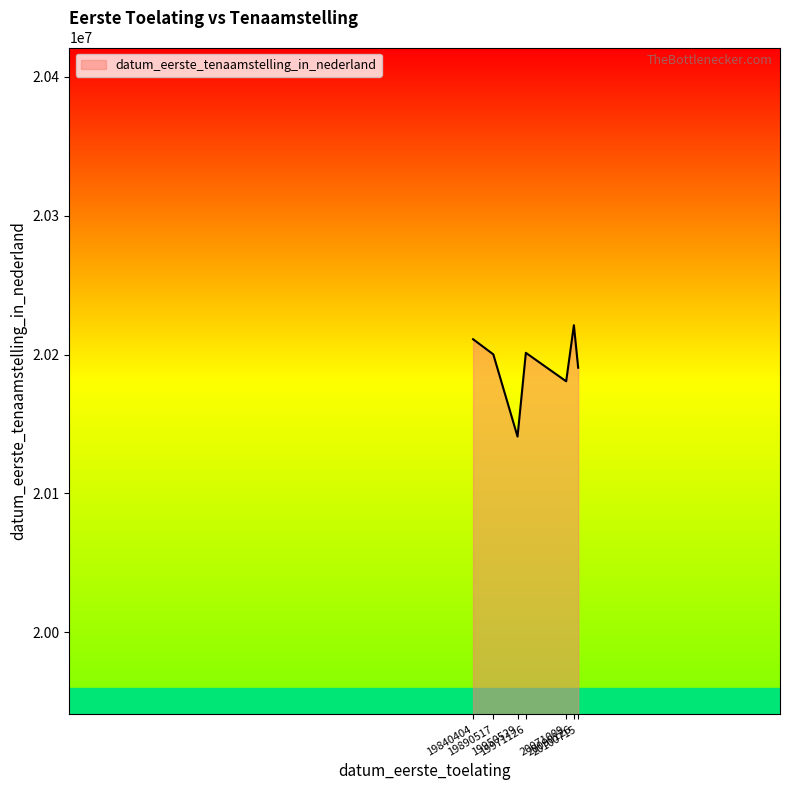

Which has a higher value, 20090126 or 19950529?

20090126